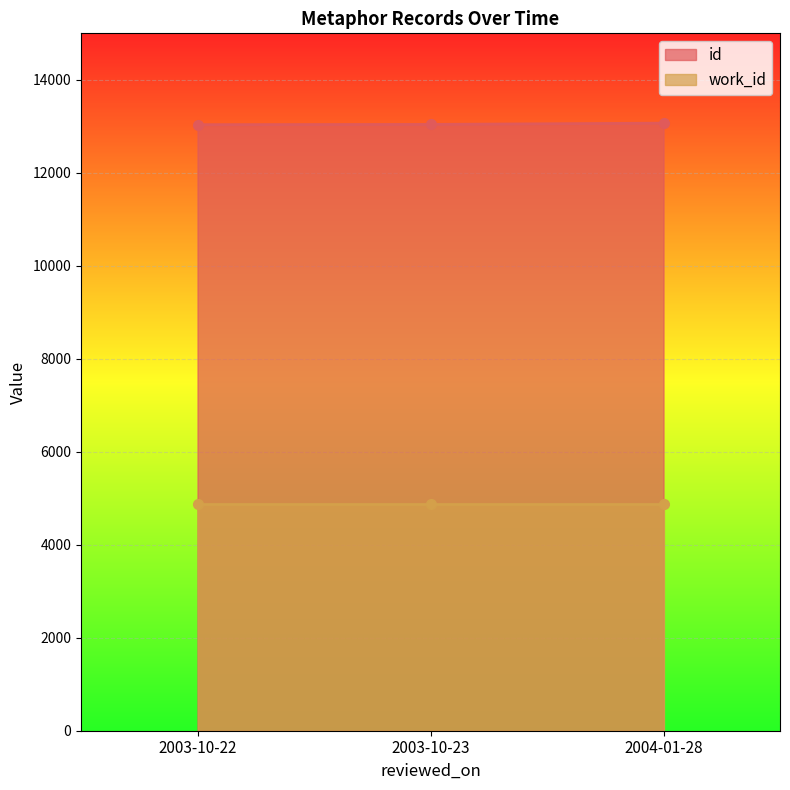

How many values exceed 13041?

1